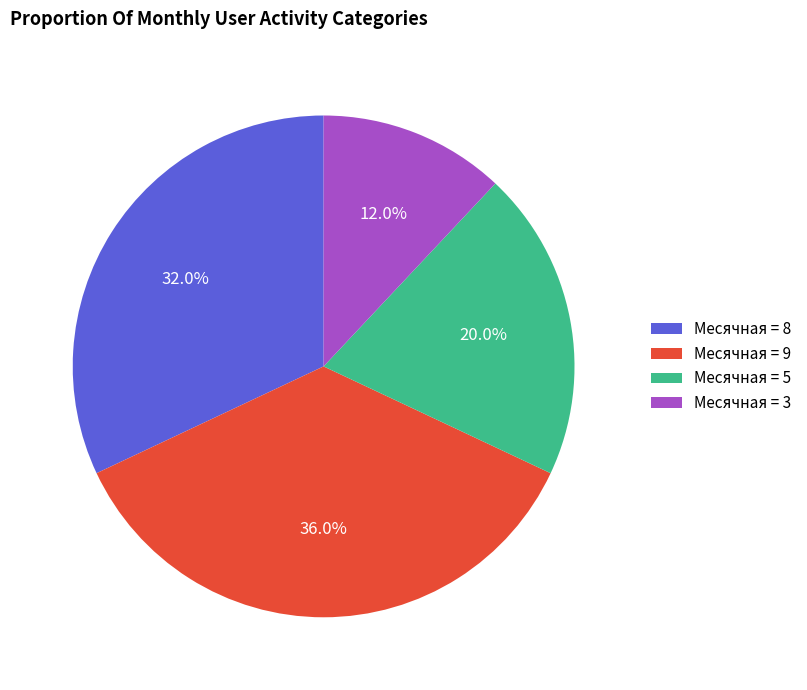

Count the number of slices in the pie.

4